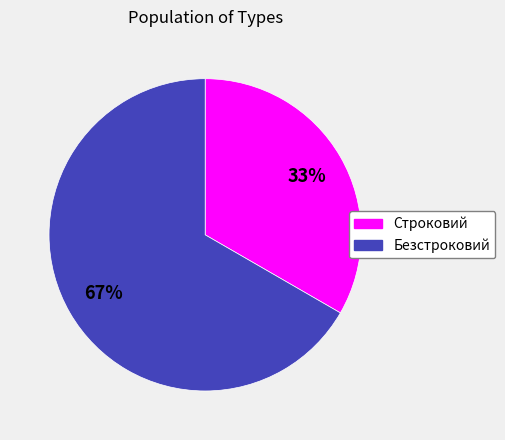

To the nearest percent, what is the average slice percentage?

50%